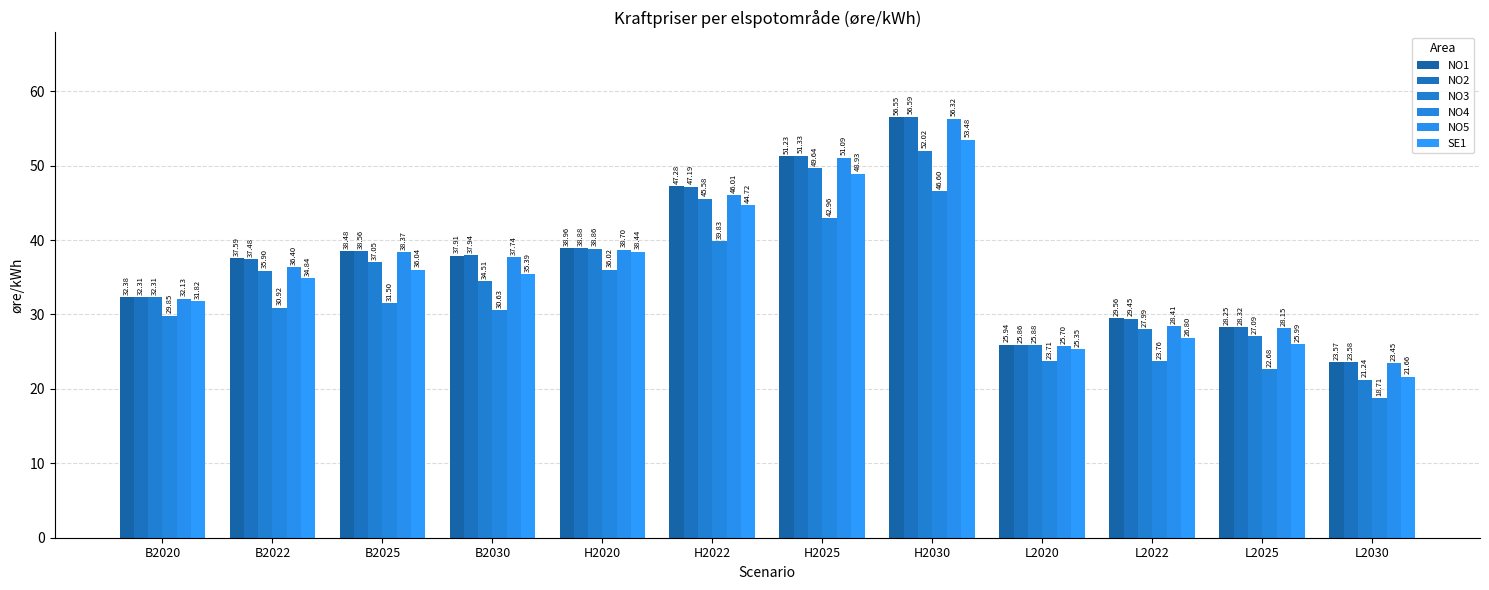

Which series has the largest total across all categories?

NO1